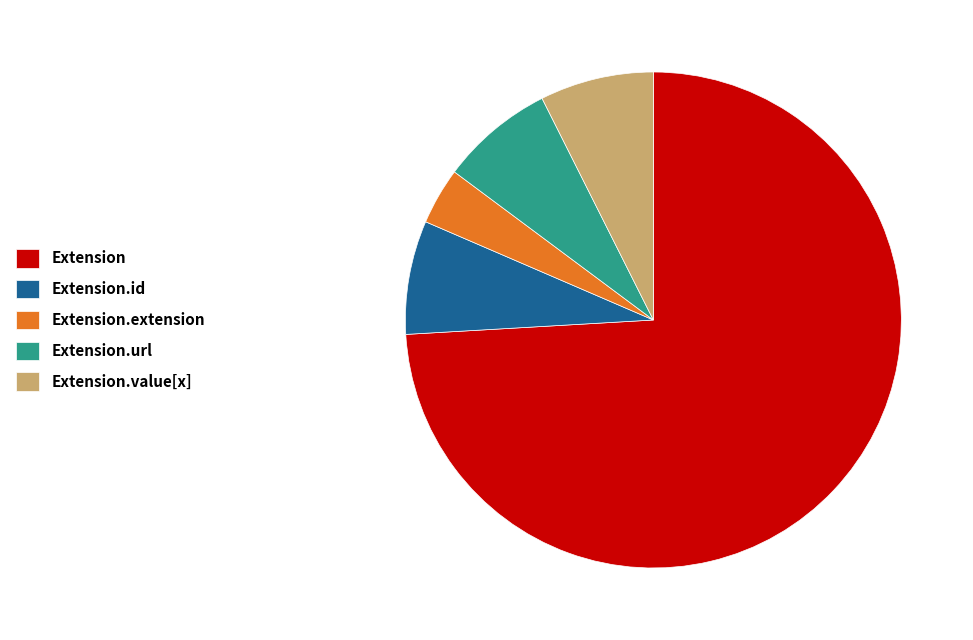

What is the majority slice?

Extension